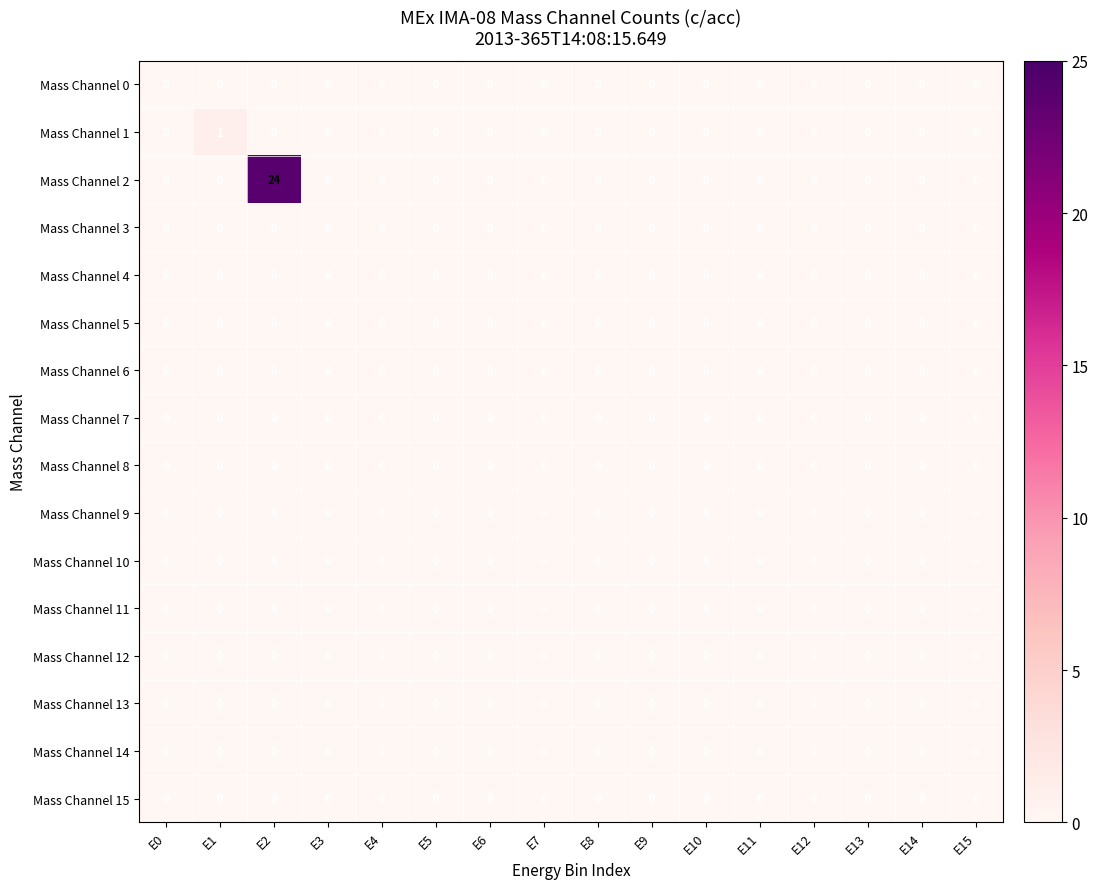

What is the greatest value displayed?

24